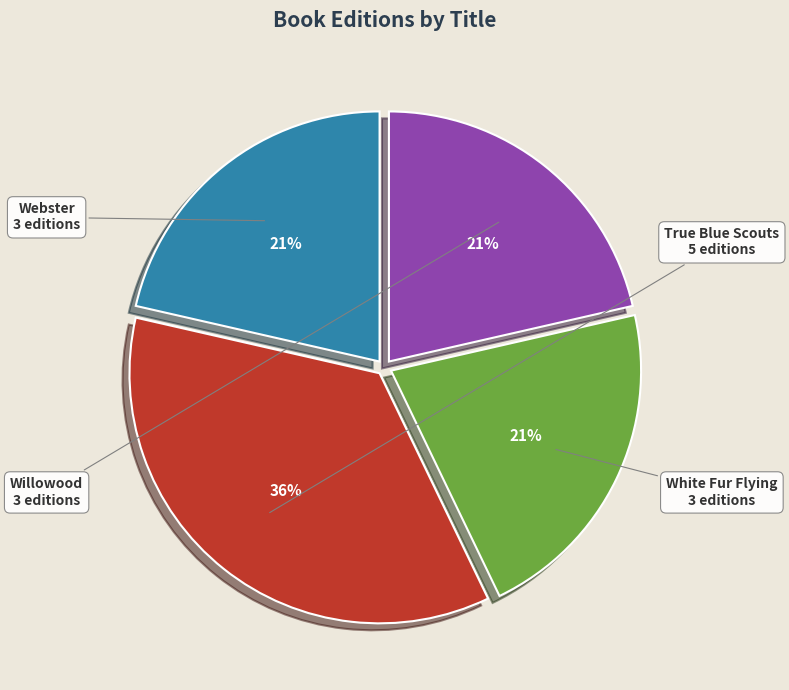

Does any single category account for the majority?

No